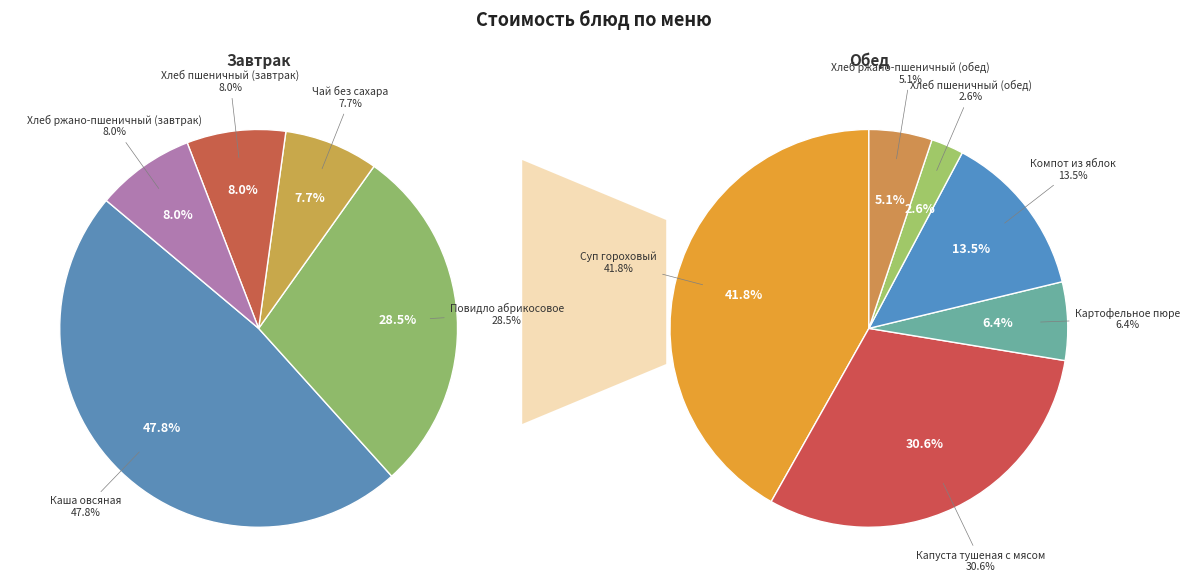

How many segments does this pie chart have?

11